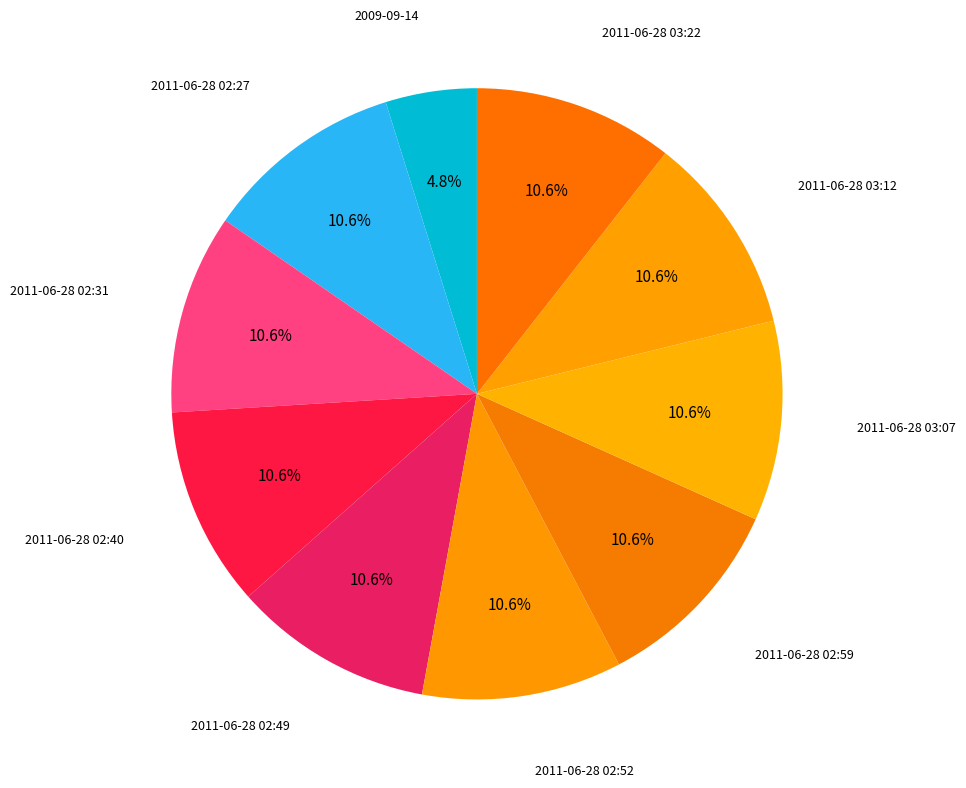

Count the number of slices in the pie.

10